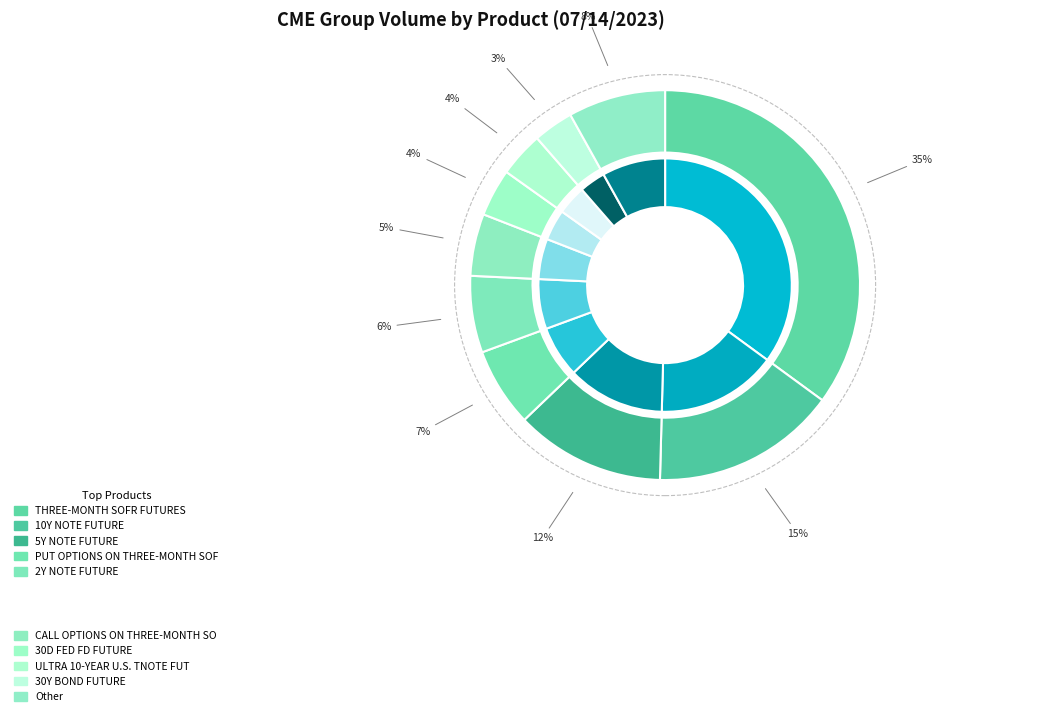

The 10Y NOTE FUTURE slice represents 15% of the pie. True or false?

True